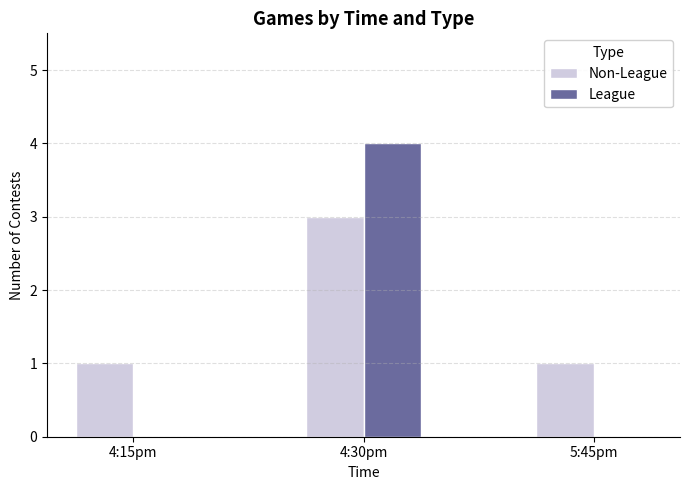

Are the bars horizontal?

No